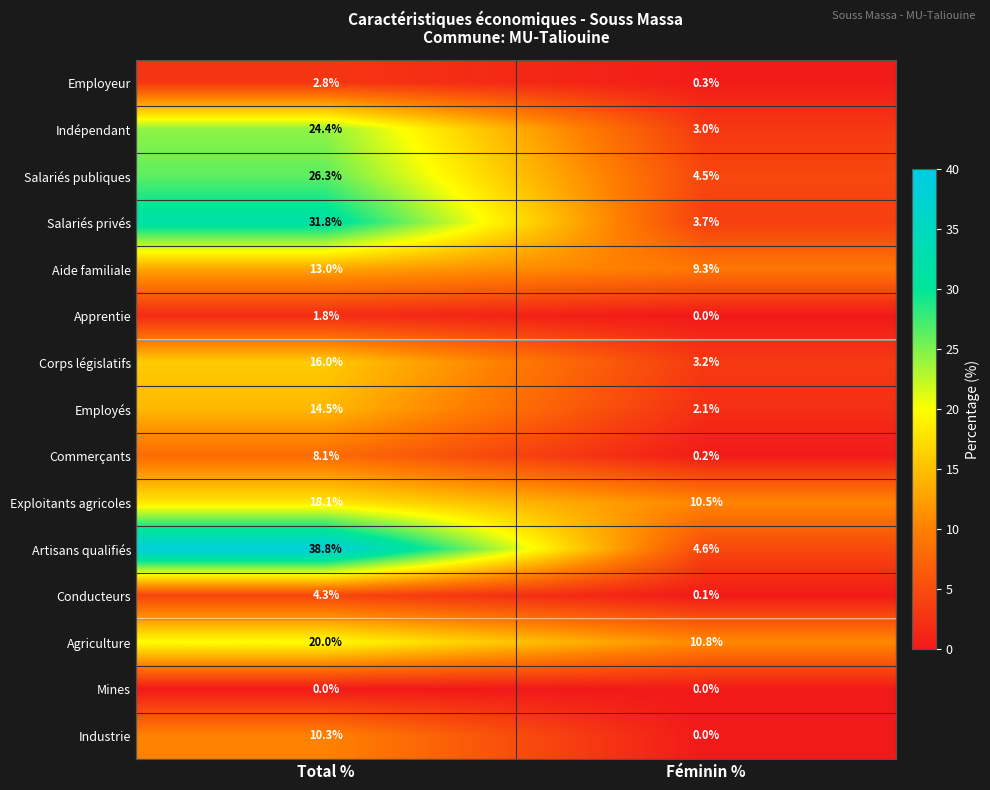

What is the spread (max minus min) of values at Féminin %?

10.8